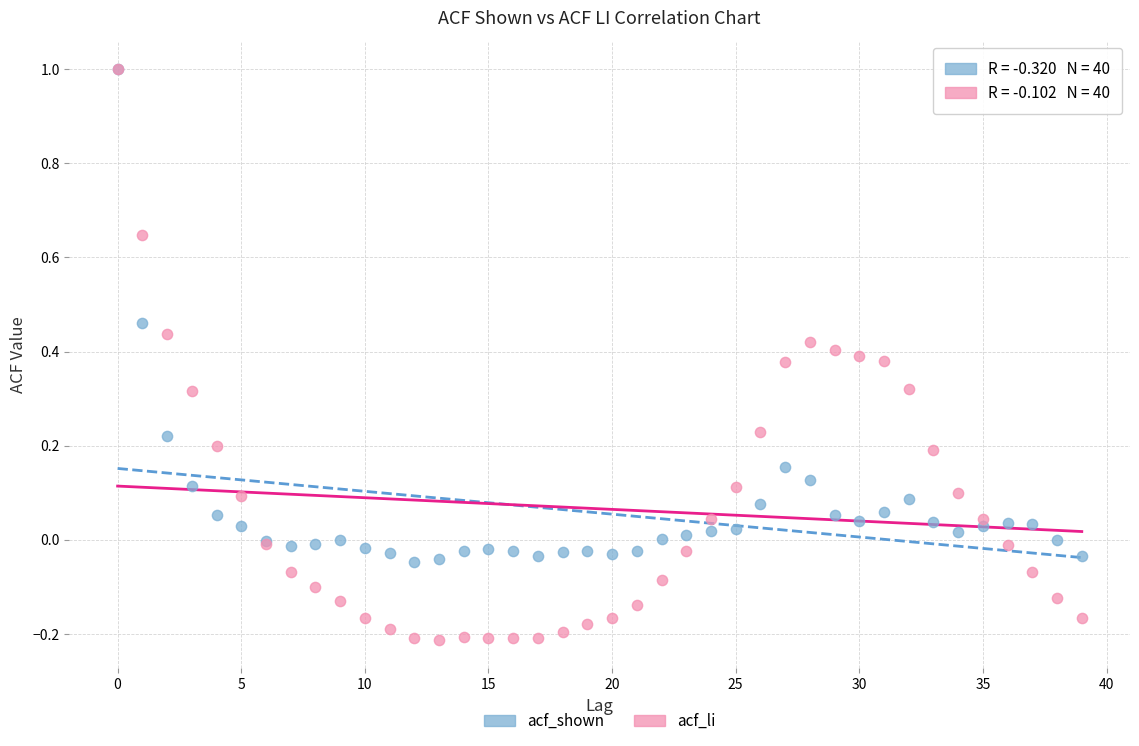

What are all the series names shown in the legend?

acf_shown, acf_li